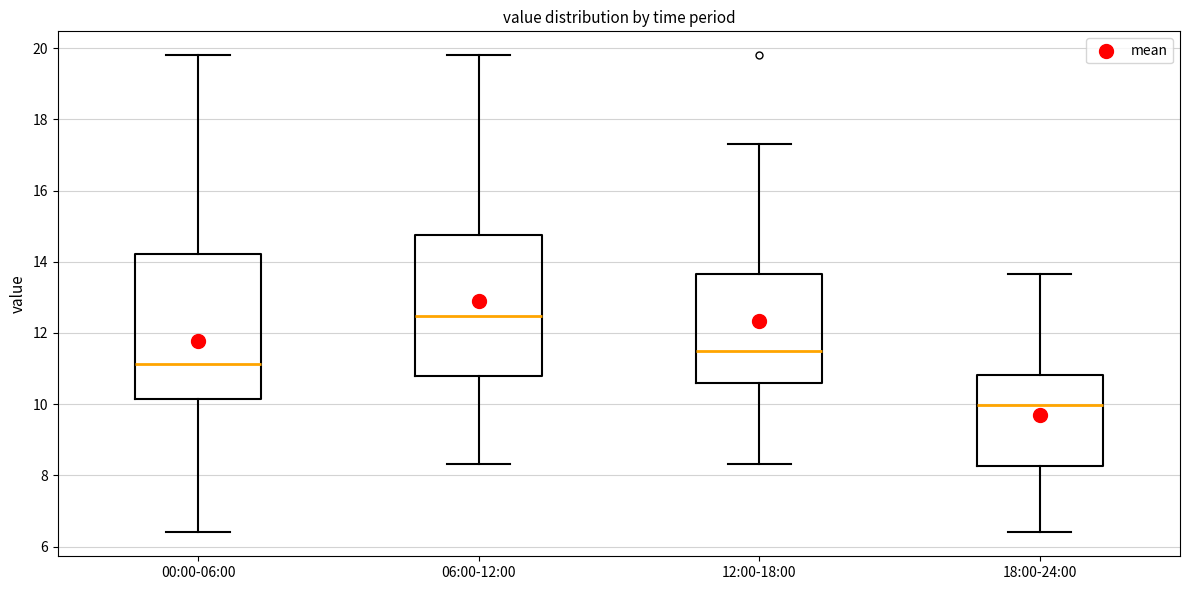

Where does the lower whisker of the box for 06:00-12:00 end on the y-axis? The values are not printed on the chart, so give them approximately, as read against the axis.

8.4